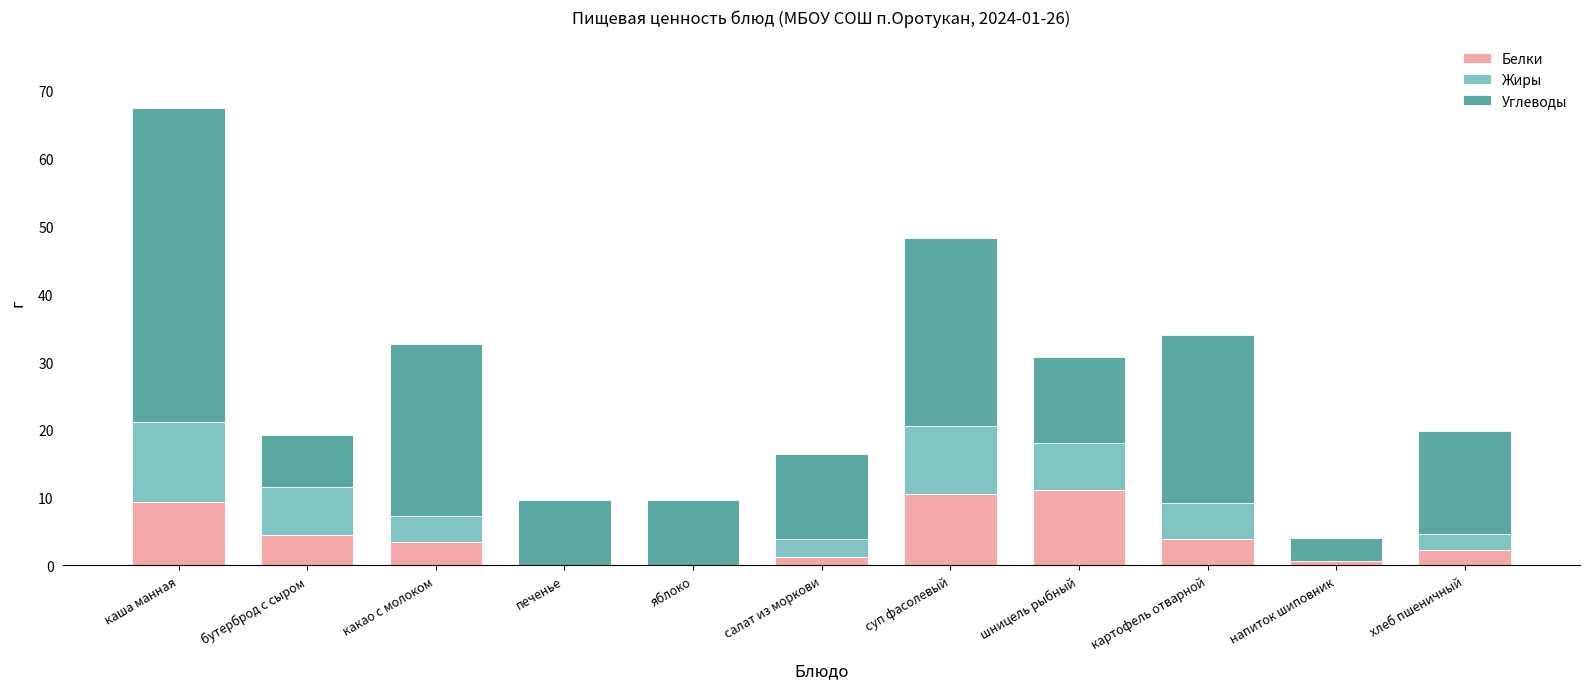

At which category is the sum across all series the highest?

каша манная